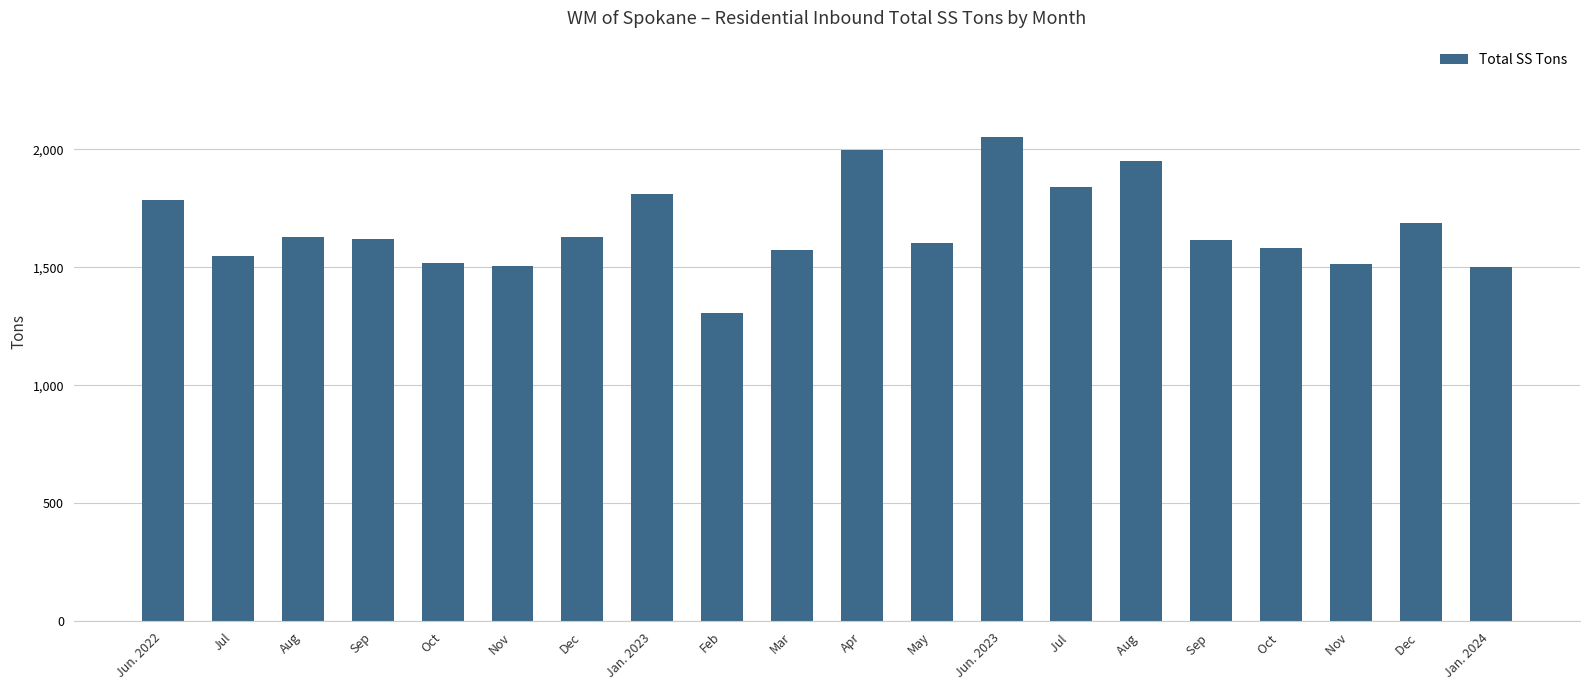

What is the minimum value shown in the chart?

1308.8